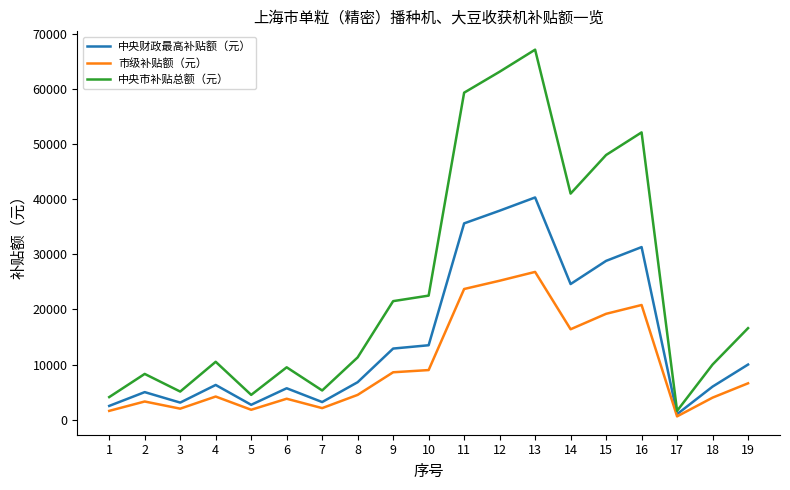

How many interior local valleys does the 中央财政最高补贴额（元） series have?

5